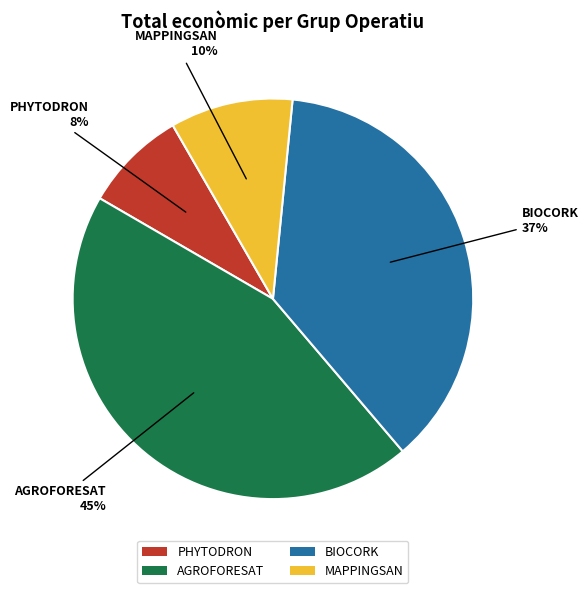

Does any single category account for the majority?

No